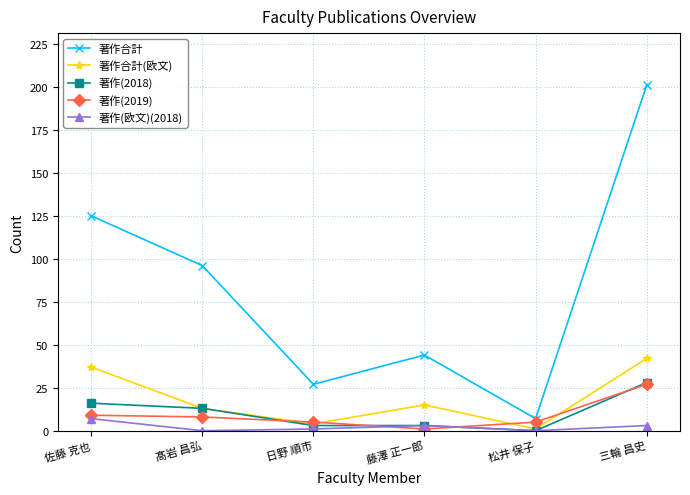

Reading left to right, extract all data points from this chart.

著作合計: 125	96	27	44	7	201
著作合計(欧文): 37	13	4	15	1	42
著作(2018): 16	13	3	3	0	28
著作(2019): 9	8	5	1	5	27
著作(欧文)(2018): 7	0	1	3	0	3